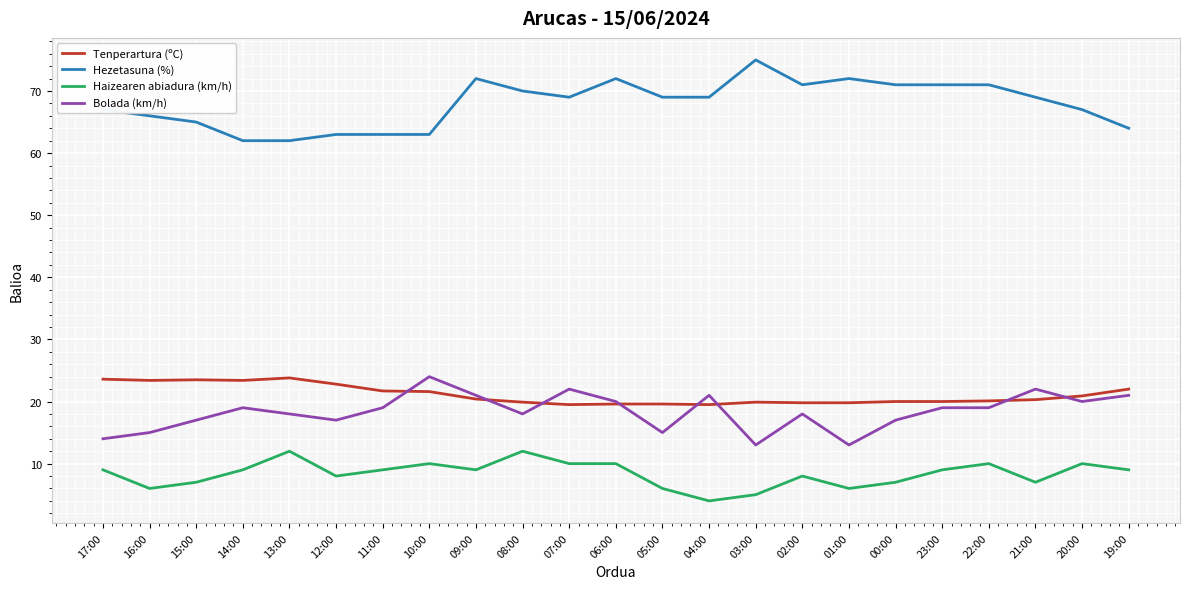

What is the difference between the second highest and minimum values in the Bolada (km/h) series?

9.0